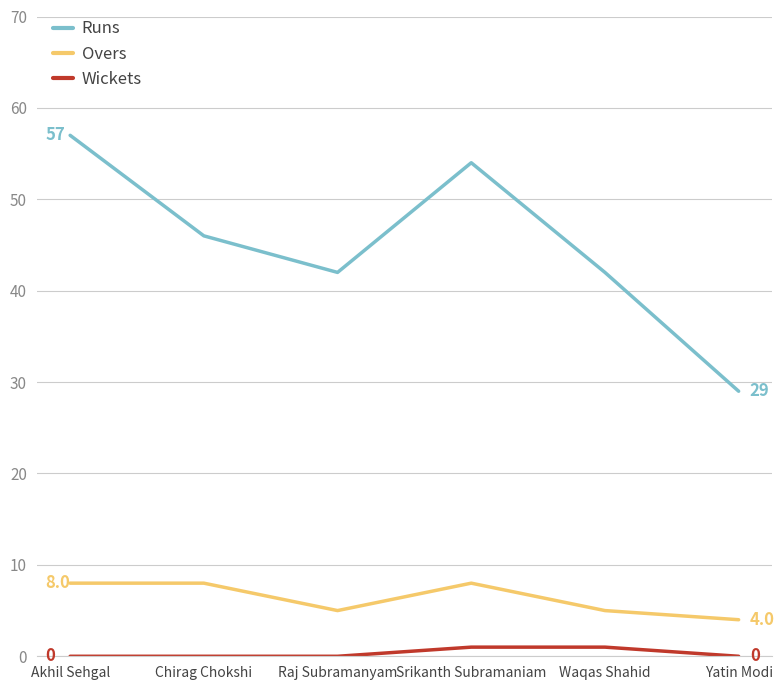

At which category does the chart reach its peak across all series?

Akhil Sehgal